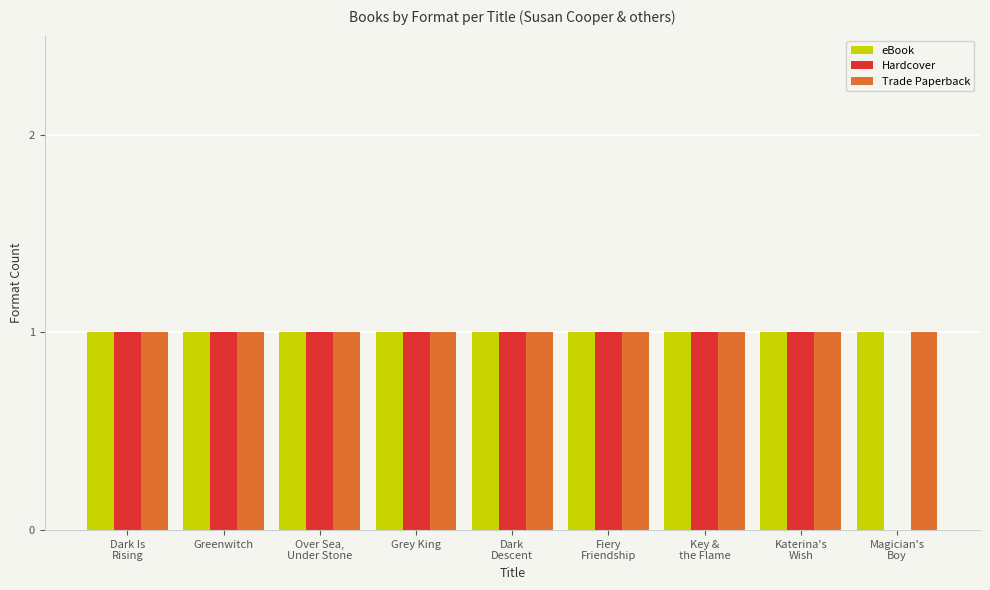

Reading left to right, transcribe all the data shown in this chart.

eBook: 1	1	1	1	1	1	1	1	1
Hardcover: 1	1	1	1	1	1	1	1	0
Trade Paperback: 1	1	1	1	1	1	1	1	1